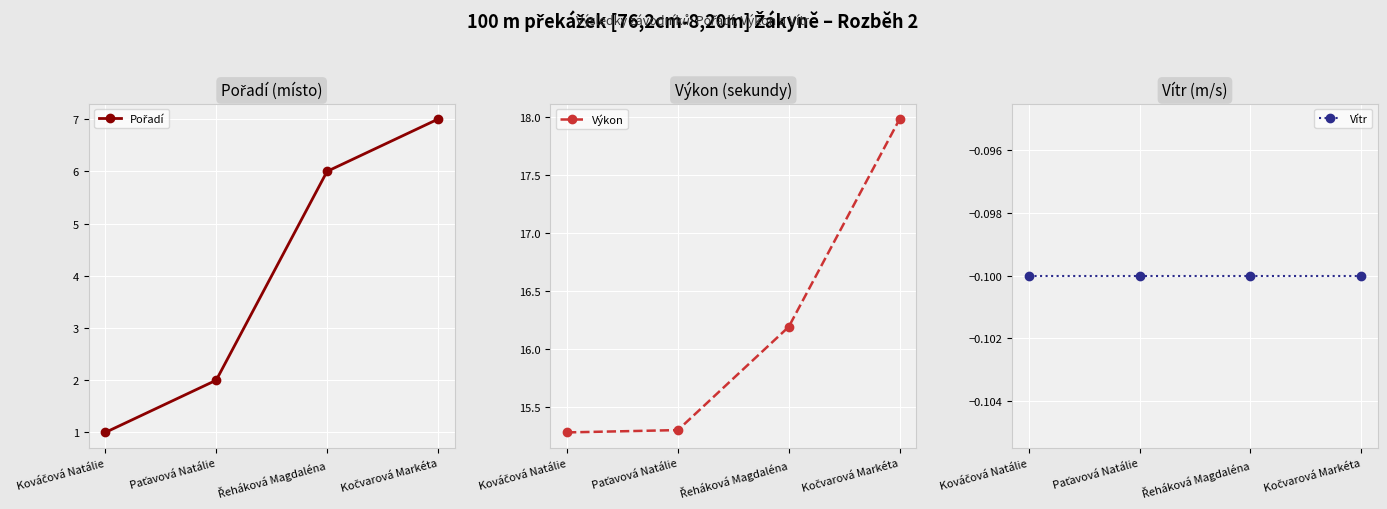

What are all the series names shown in the legend?

Pořadí, Výkon, Vítr